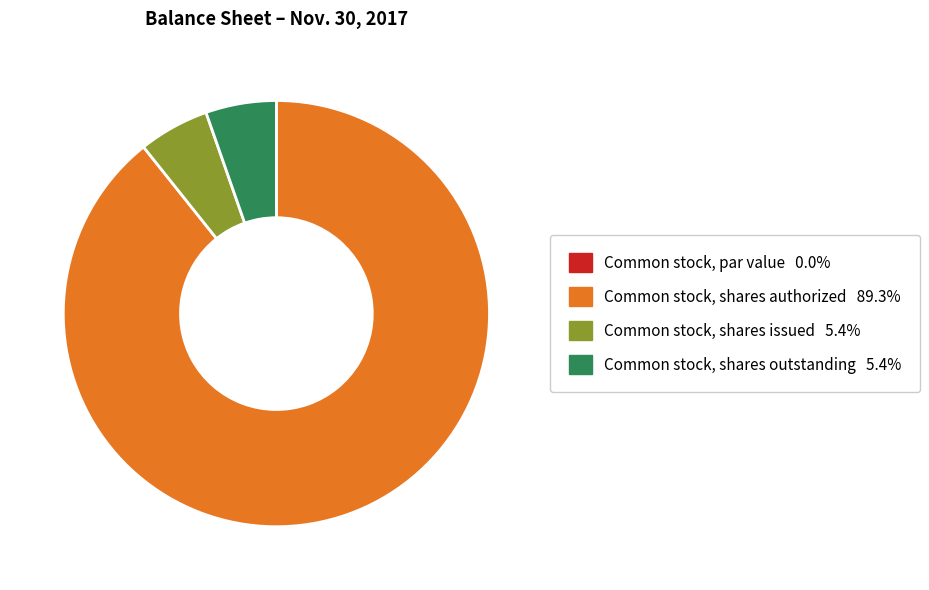

Which category has the biggest portion of the pie?

Common stock, shares authorized